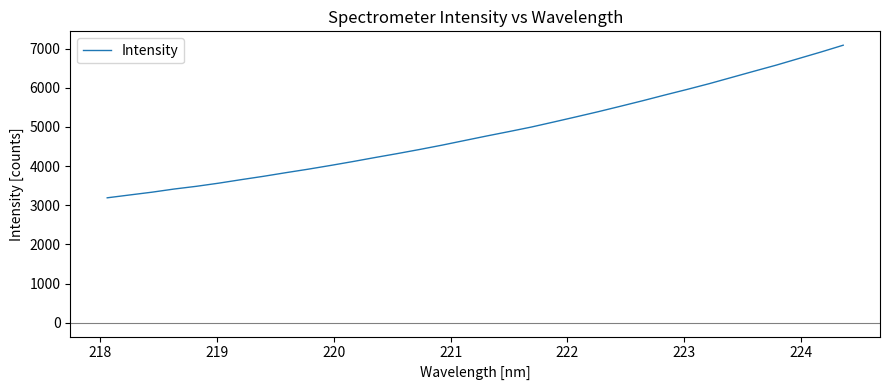

What is the maximum value shown in the chart?

7088.1